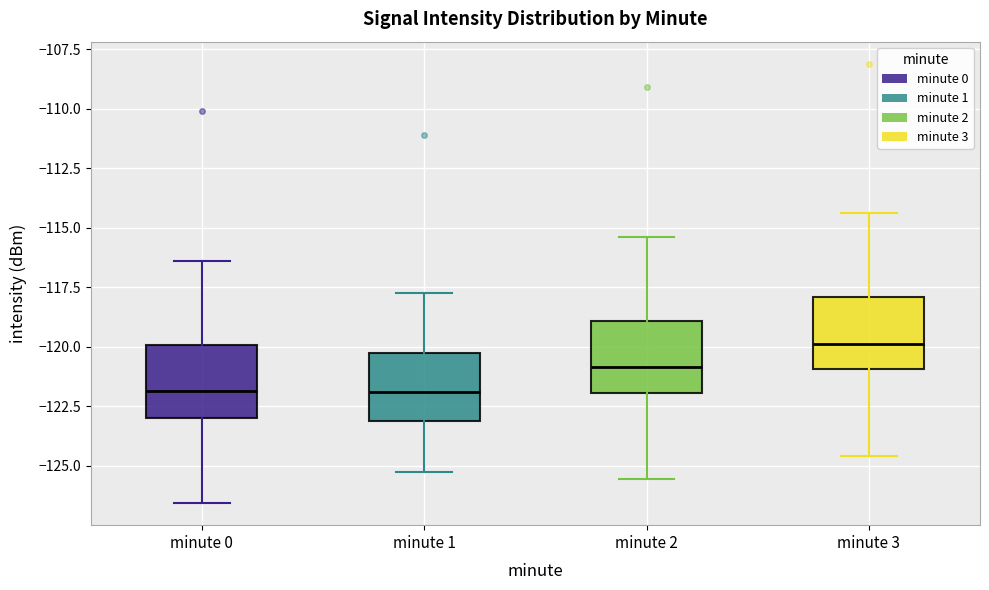

Reading left to right, read every box against the y-axis: the position of its median line, the range the box covers, and the ends of its whiskers. The values are not printed on the chart, so give them approximately, as read against the axis.

minute 0: median -122.0, box -123.0 to -120.0, whiskers -126.5 to -116.5
minute 1: median -122.0, box -123.0 to -120.0, whiskers -125.5 to -117.5
minute 2: median -121.0, box -122.0 to -119.0, whiskers -125.5 to -115.5
minute 3: median -120.0, box -121.0 to -118.0, whiskers -124.5 to -114.5